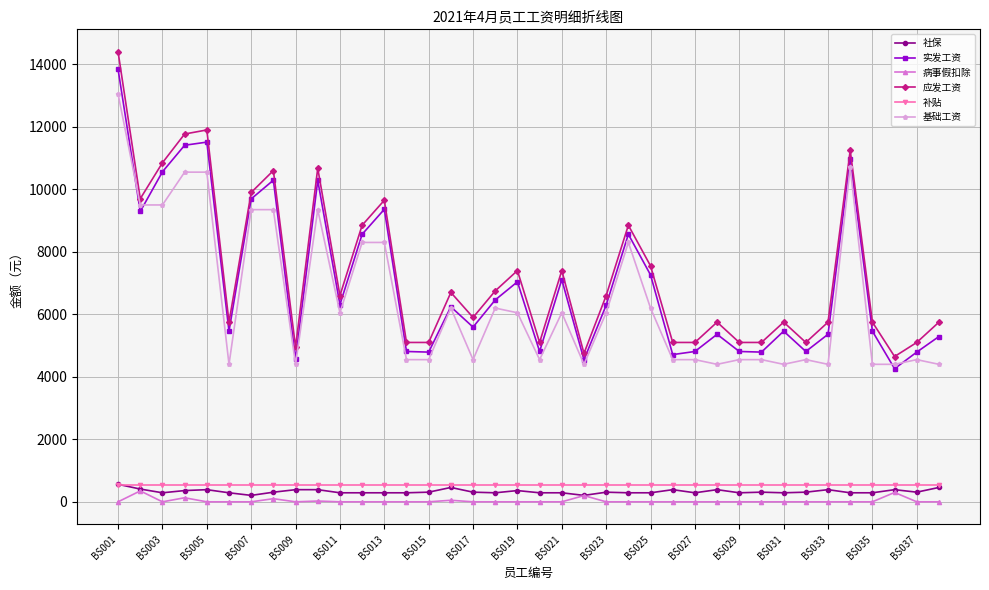

Which series has the largest range (max minus min)?

应发工资